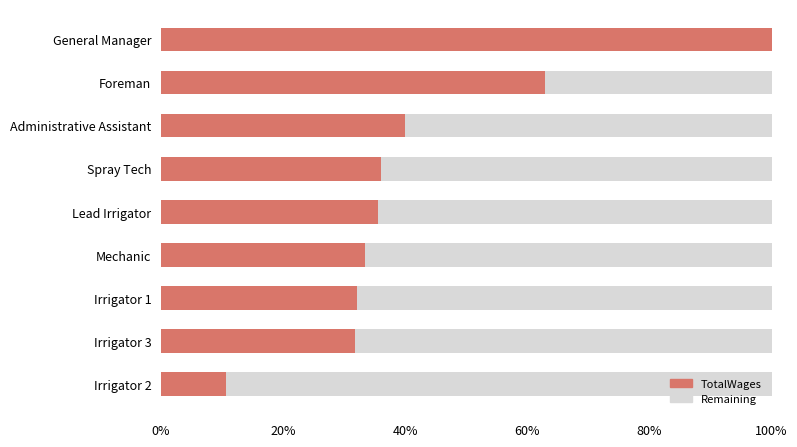

Reading left to right, transcribe all the data shown in this chart.

1.0	0.6	0.4	0.4	0.4	0.3	0.3	0.3	0.1